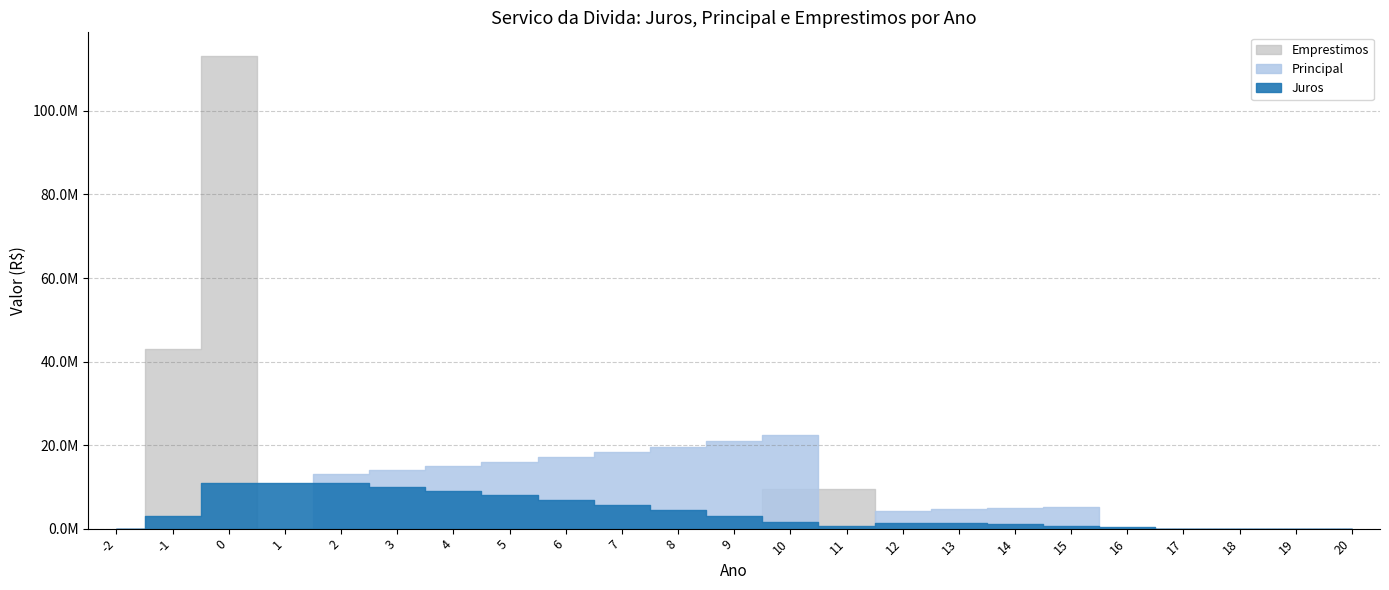

How many interior local peaks does the Principal series have?

2